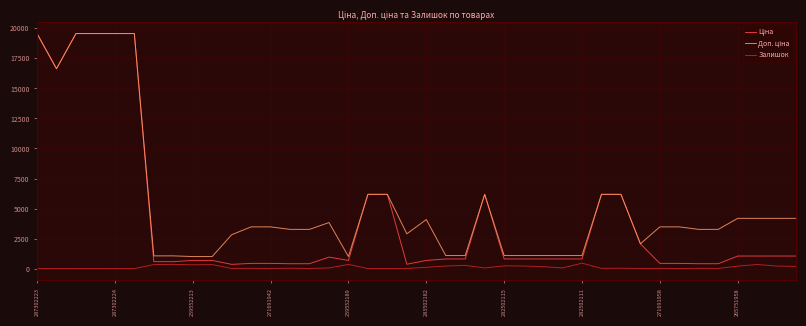

What is the highest value of the Залишок series?

451.0